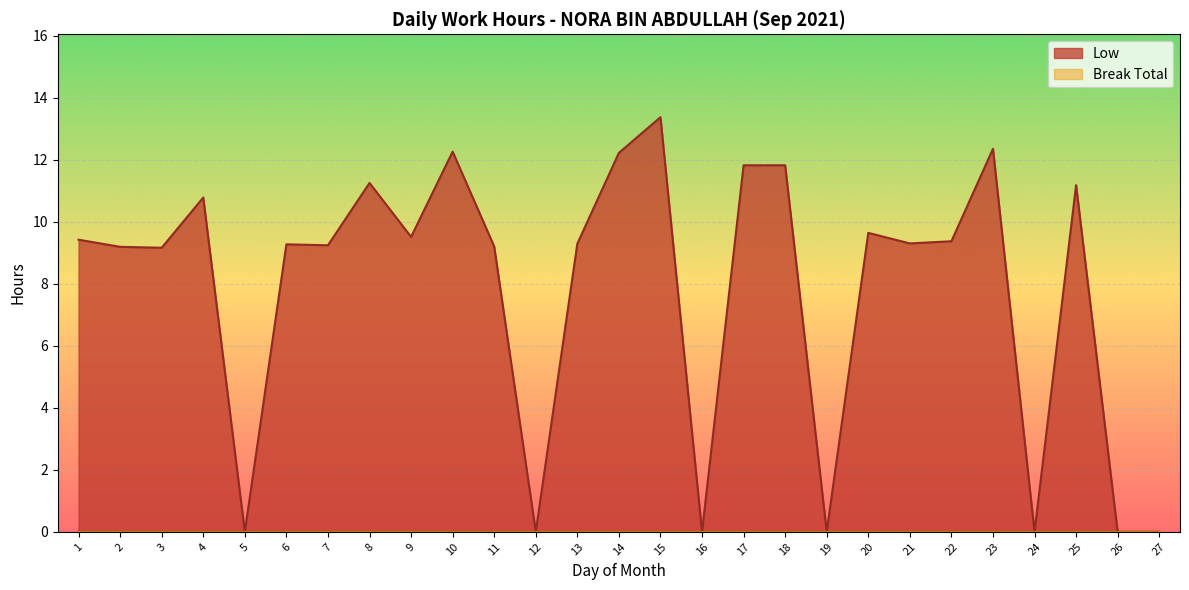

Which category has the highest value across all series?

15